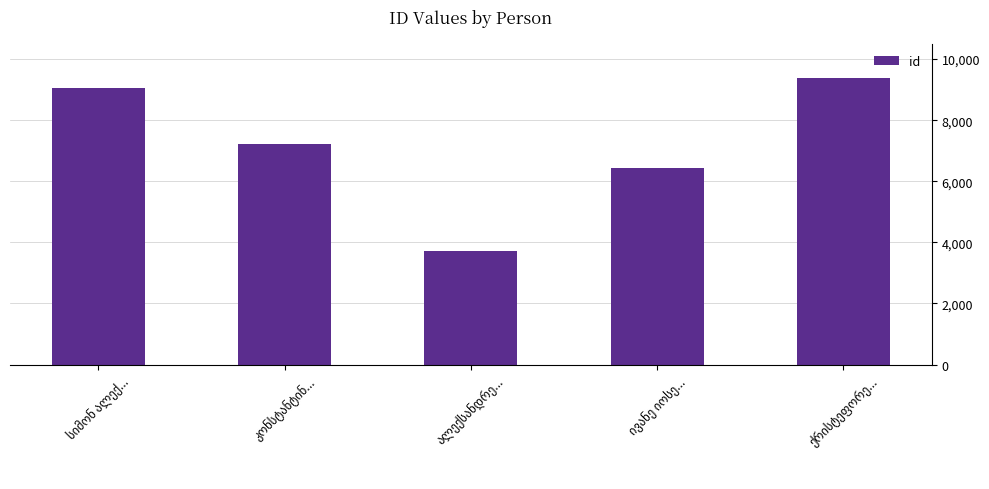

What is the value of the 3rd bar from the left?

3729